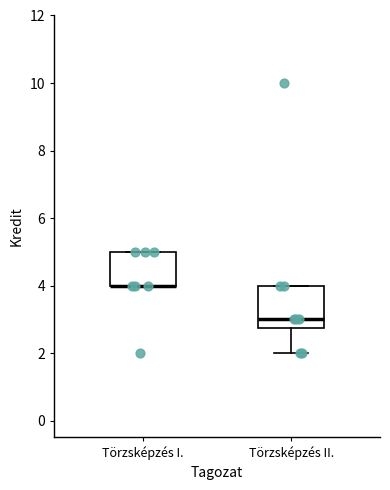

Where does the median line of the box for Törzsképzés II. sit on the y-axis? The values are not printed on the chart, so give them approximately, as read against the axis.

3.0